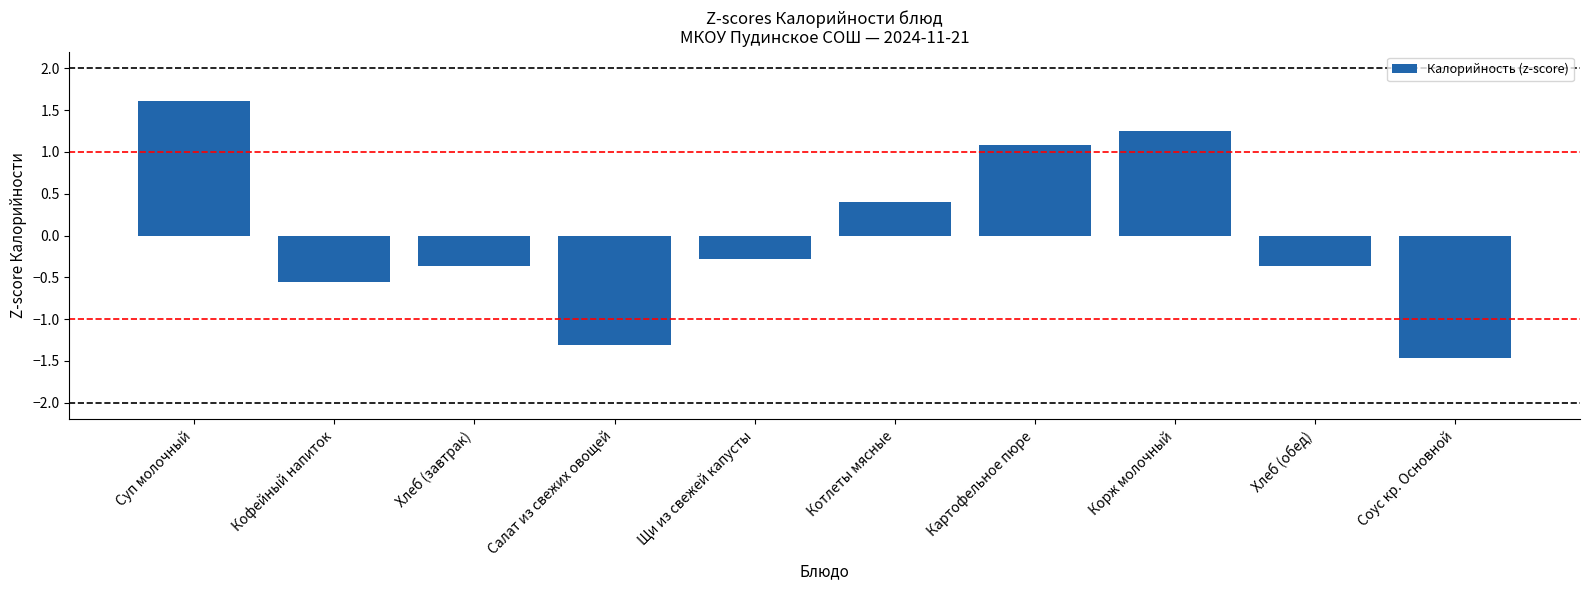

Which label corresponds to the largest value in the chart?

Суп молочный